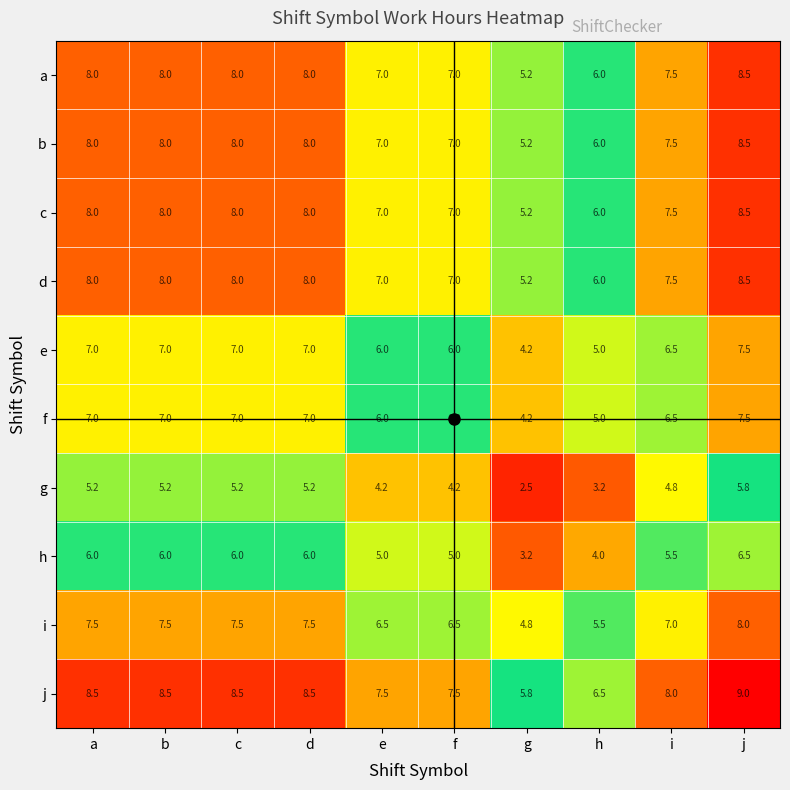

Is the value of c at h greater than the value of h at g?

Yes